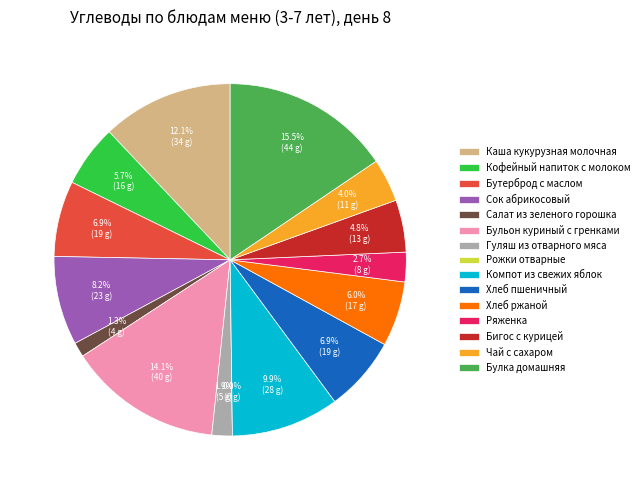

Count the number of slices in the pie.

15